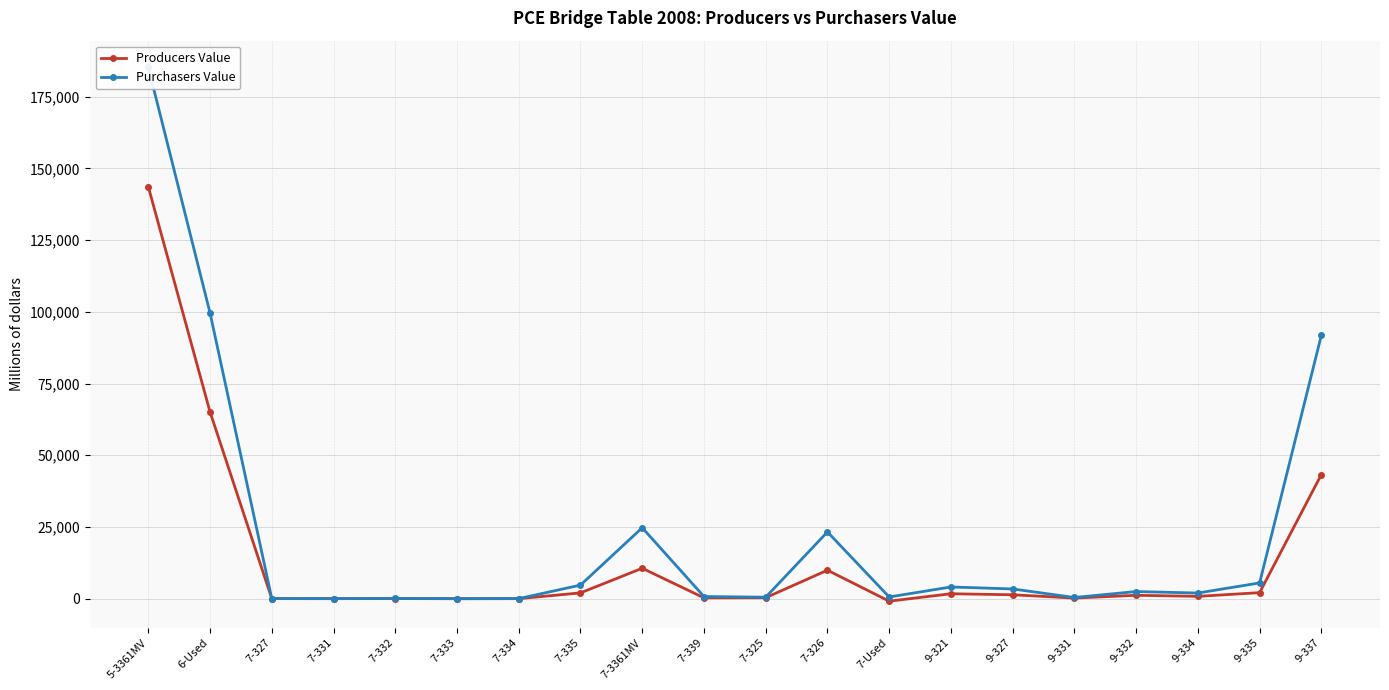

Rank the series by their maximum value, from lowest to highest.

Producers Value, Purchasers Value